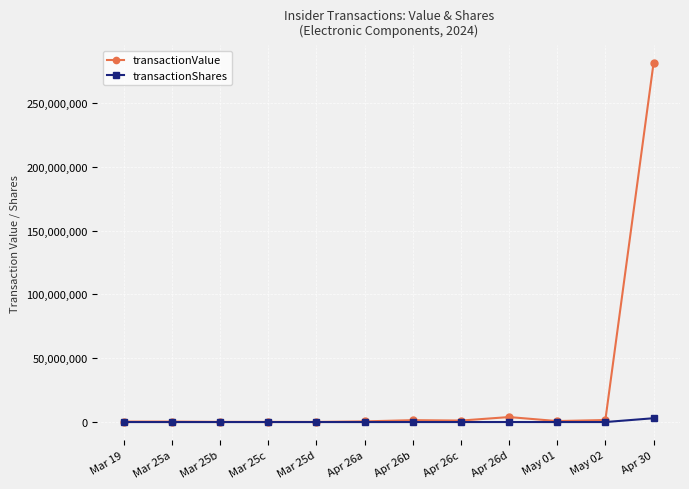

List the series in order of their overall mean, lowest first.

transactionShares, transactionValue